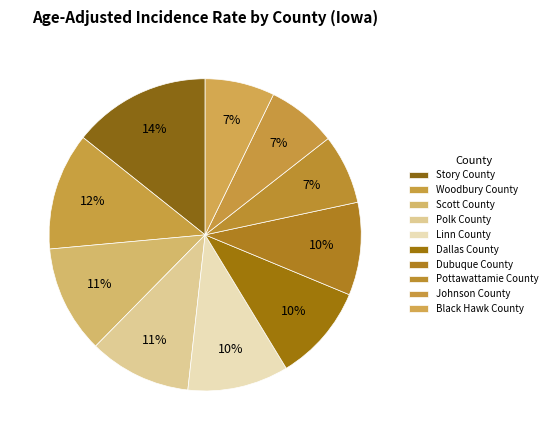

True or false: Linn County accounts for 24% of the total.

False